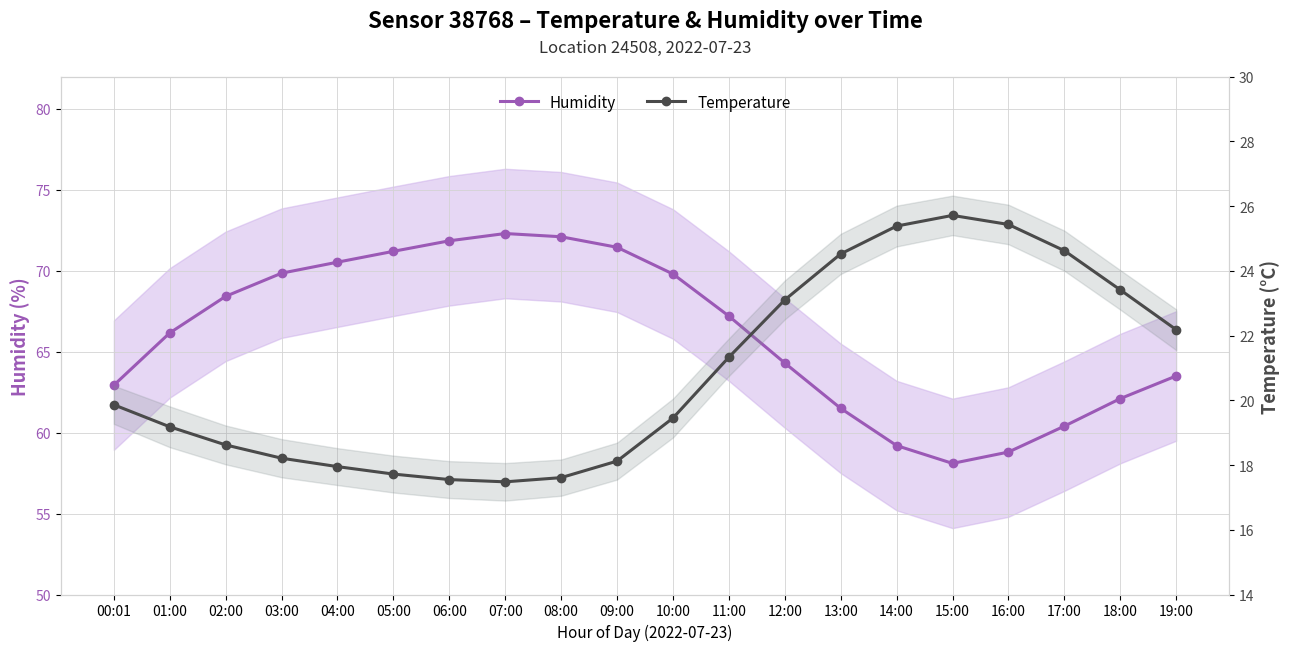

What is the value of the Temperature point at the 15th from the left?

25.4